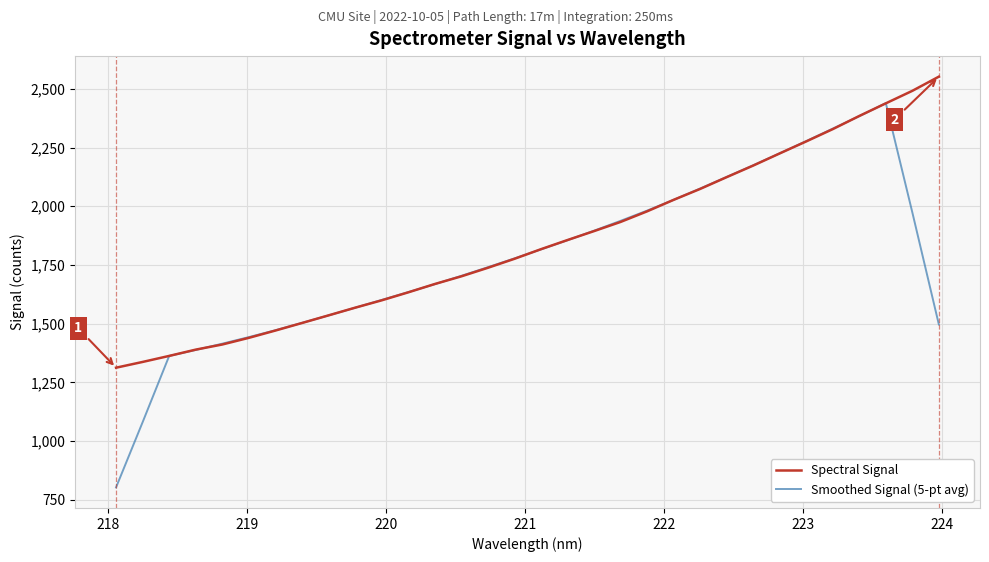

In Smoothed Signal (5-pt avg), how many points are higher than both neighbors (excluding endpoints)?

1